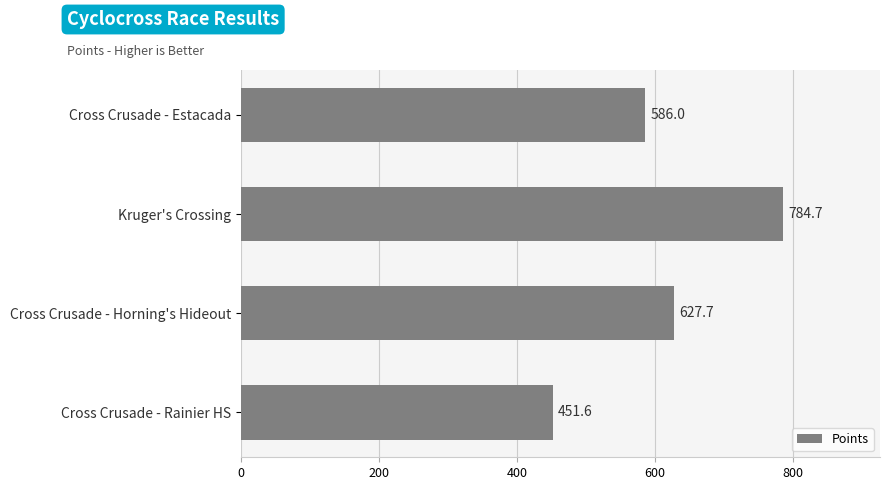

List the labels in order of value, largest first.

Kruger's Crossing, Cross Crusade - Horning's Hideout, Cross Crusade - Estacada, Cross Crusade - Rainier HS